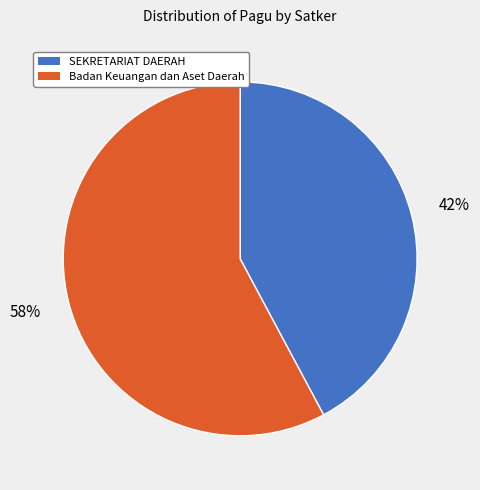

Is there a majority slice in this chart?

Yes